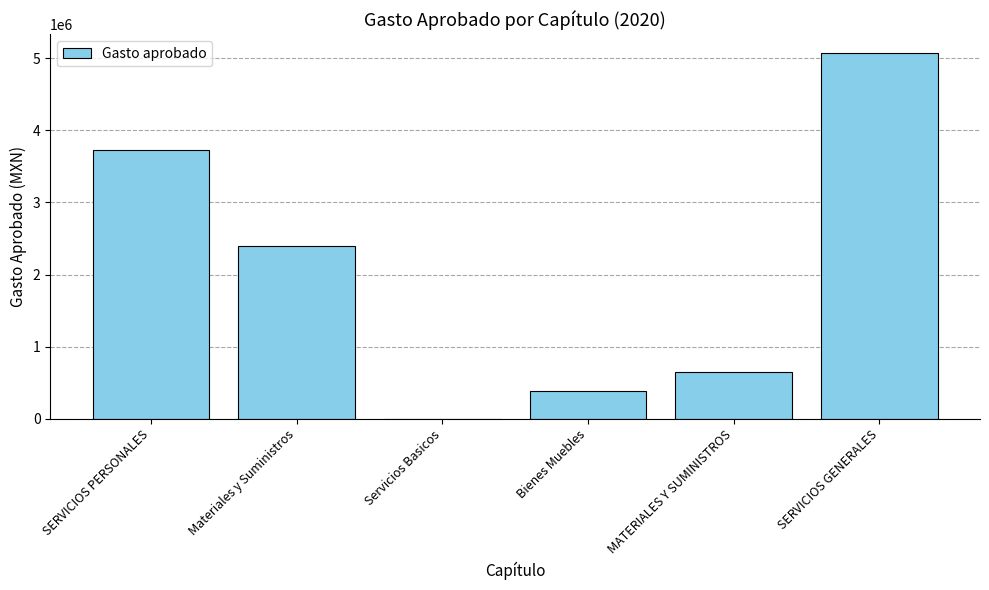

Reading right to left, what are all the values shown in this chart?

SERVICIOS GENERALES=5079963.7	MATERIALES Y SUMINISTROS=646573.1	Bienes Muebles=385488.6	Servicios Basicos=0.0	Materiales y Suministros=2396180.0	SERVICIOS PERSONALES=3723431.4